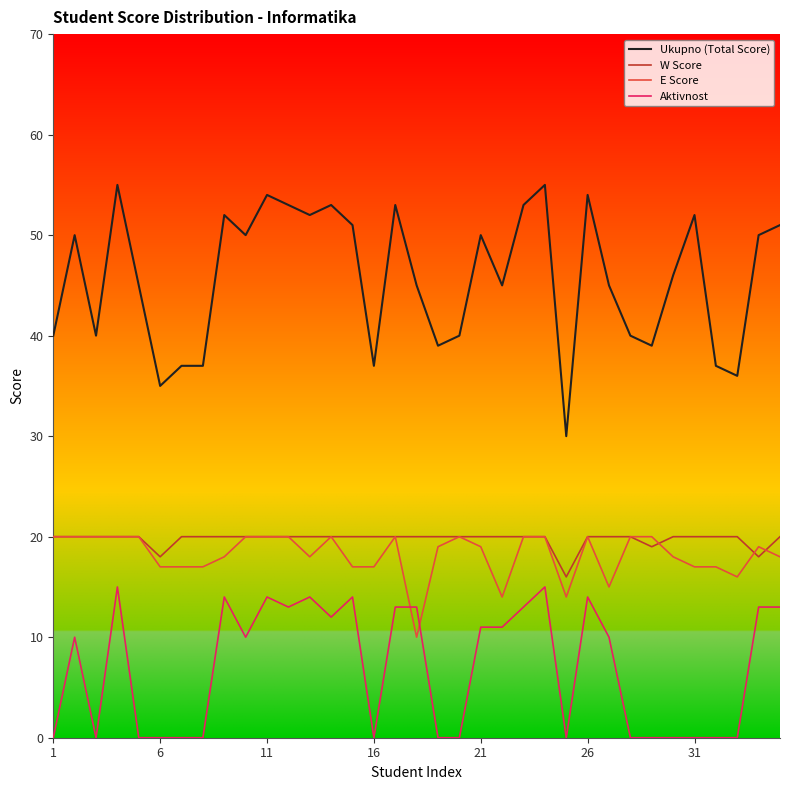

What is the highest value of the Ukupno (Total Score) series?

55